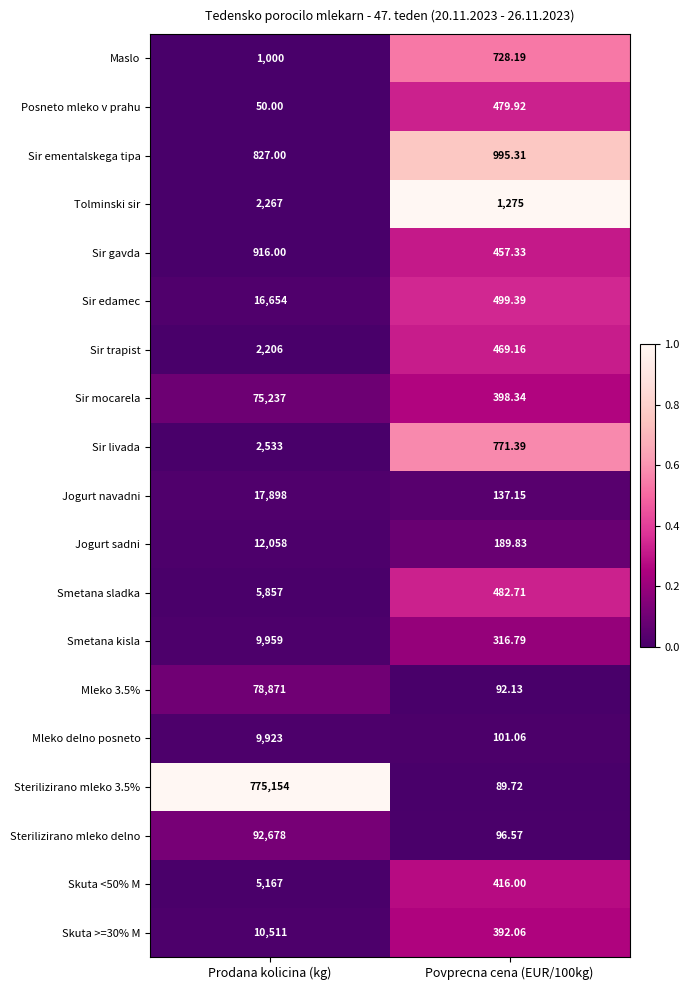

Is the value of Sterilizirano mleko delno at Povprecna cena (EUR/100kg) greater than the value of Sir gavda at Povprecna cena (EUR/100kg)?

No